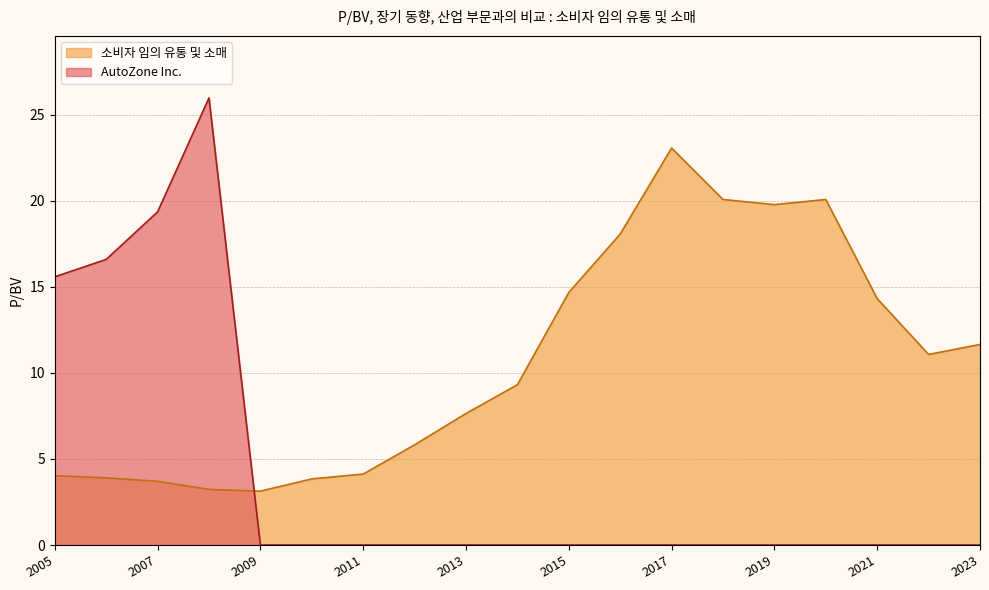

Which series has the largest range (max minus min)?

AutoZone Inc.